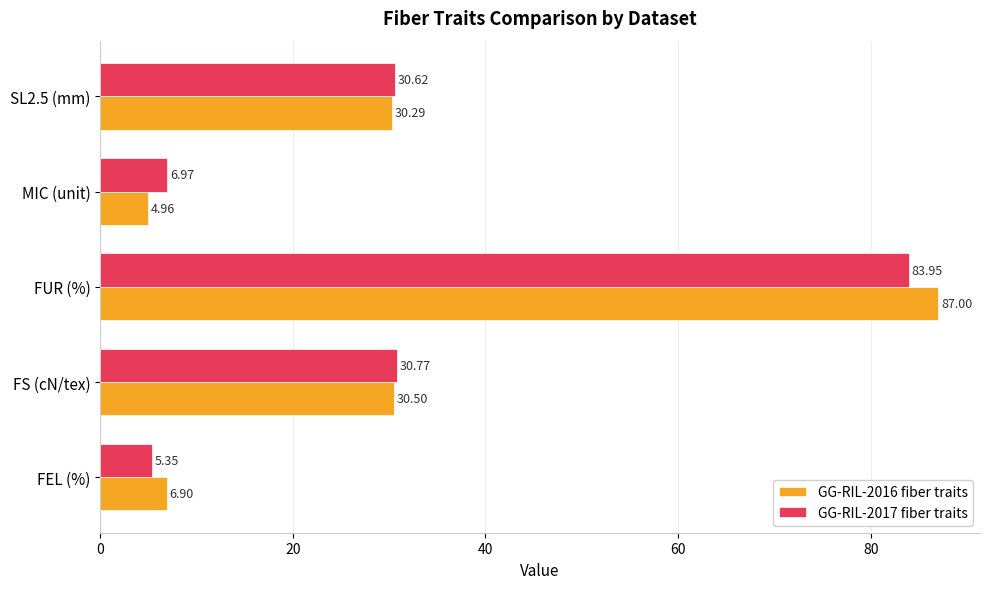

Where is GG-RIL-2016 fiber traits nearest to the value 45?

FS (cN/tex)